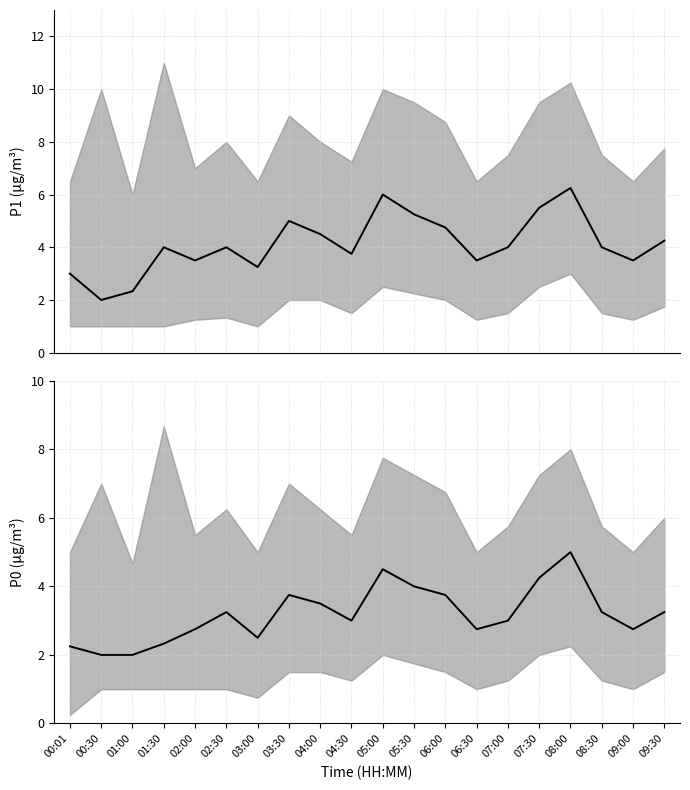

Which category has the lowest value in the P1 series?

00:30